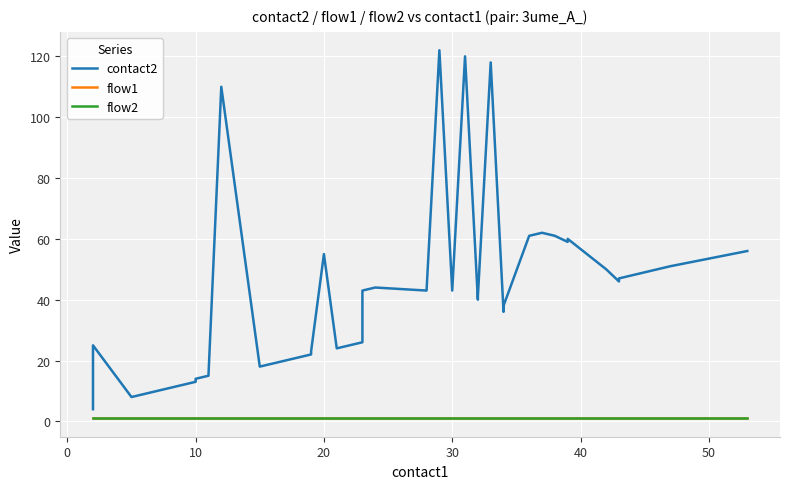

True or false: flow1 and flow2 cross at least once.

False